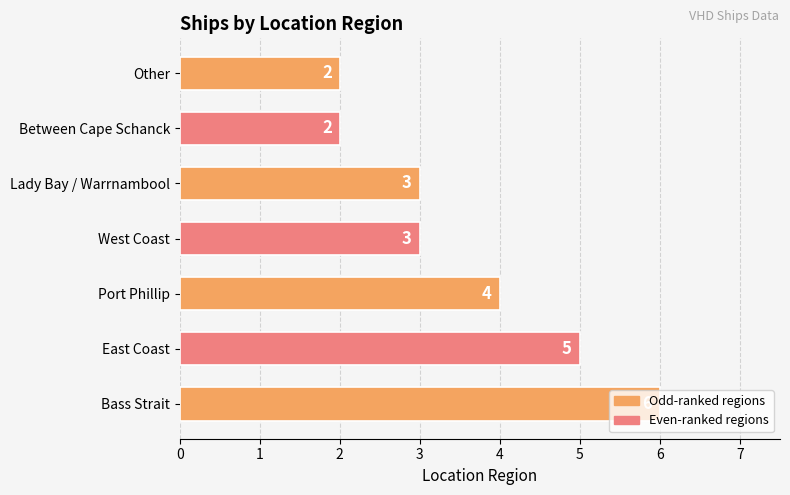

What is the ratio of the value at West Coast to the value at East Coast?

0.6